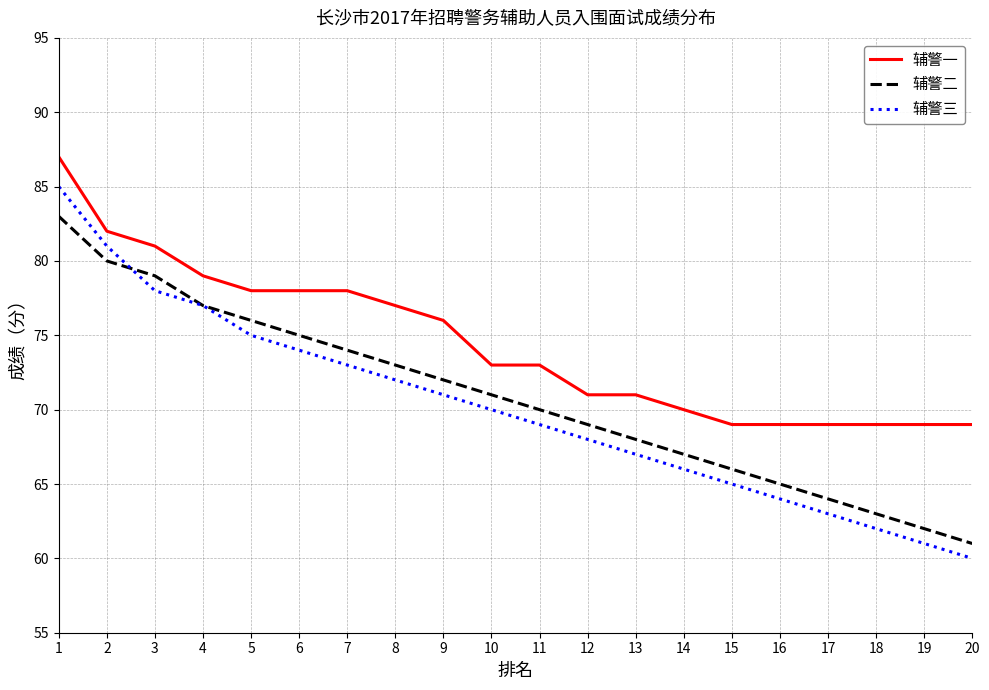

Rank the categories by 辅警三 value from lowest to highest.

20, 19, 18, 17, 16, 15, 14, 13, 12, 11, 10, 9, 8, 7, 6, 5, 4, 3, 2, 1